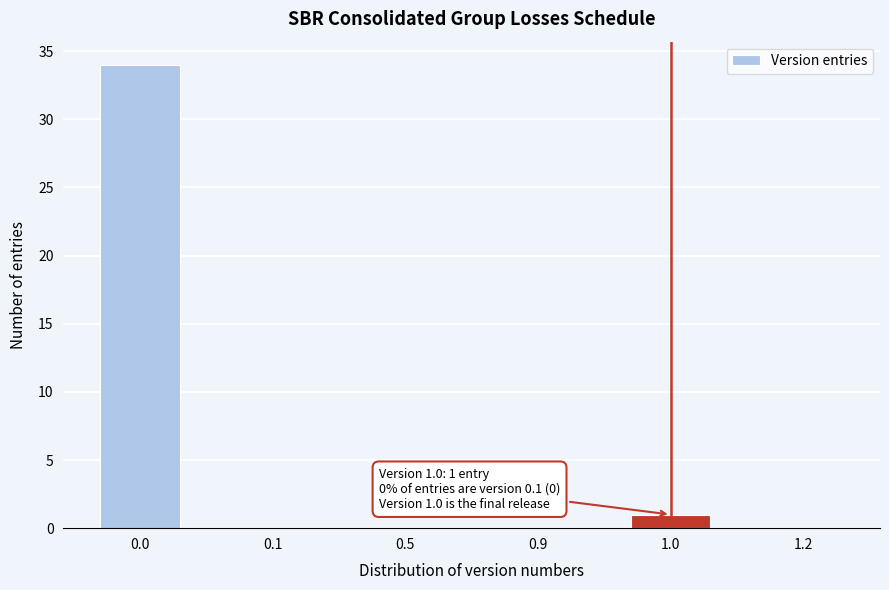

Where is the data nearest to the value 17?

1.0